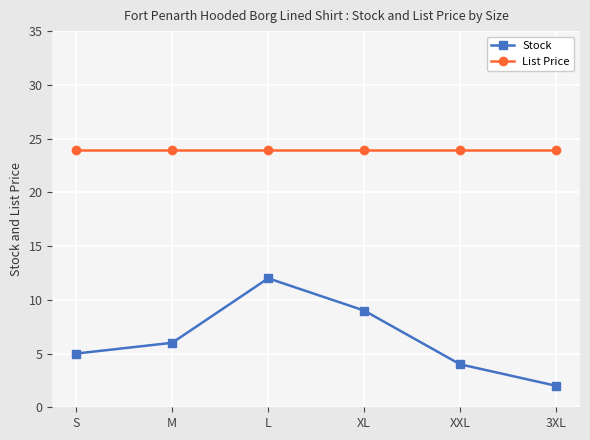

True or false: List Price and Stock intersect in this chart.

False